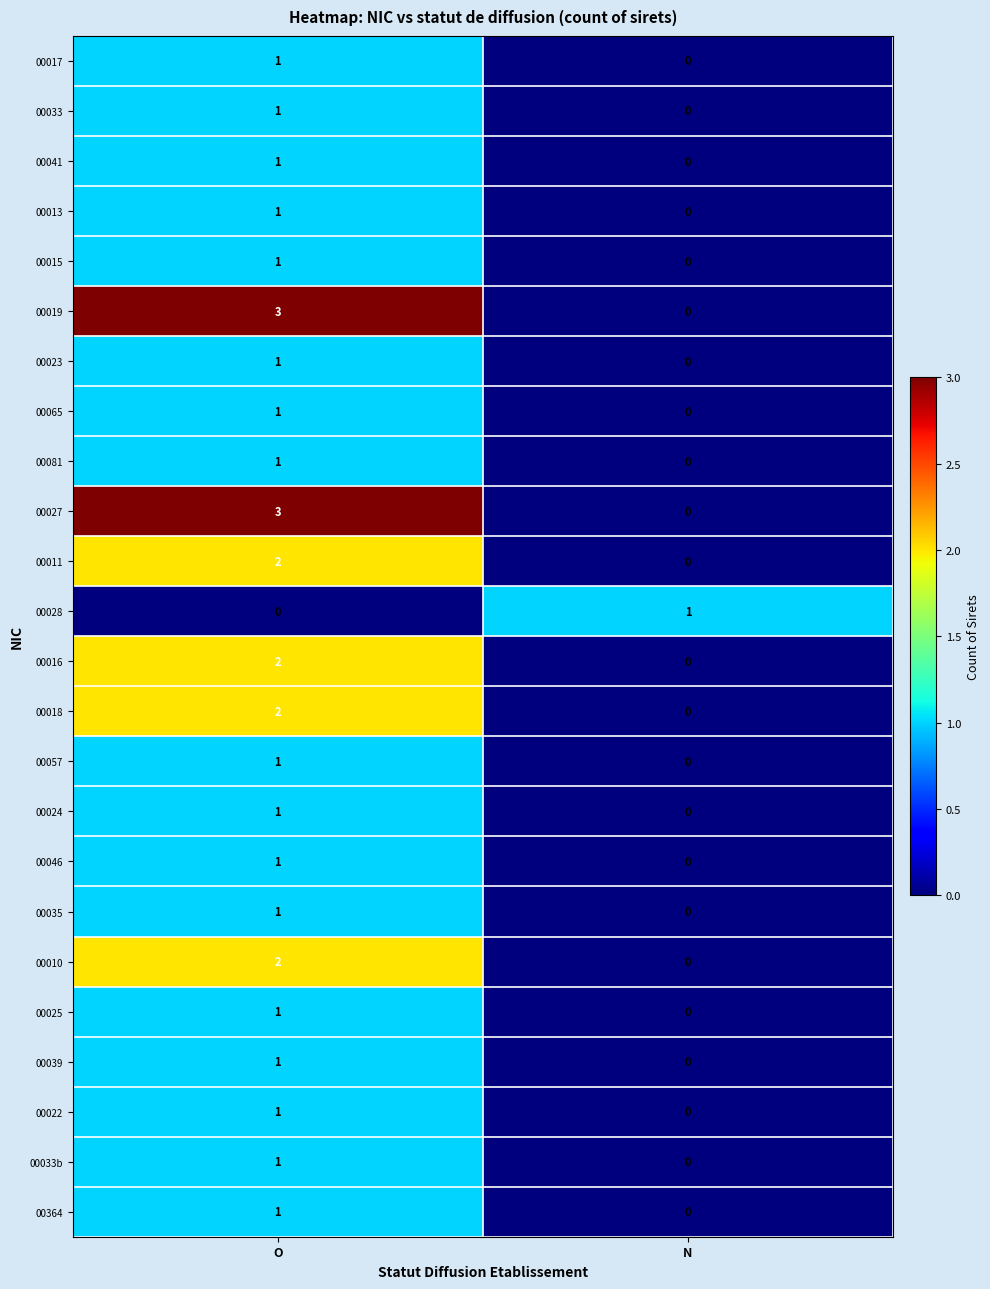

True or false: 00017 has a value of 2 at O.

False